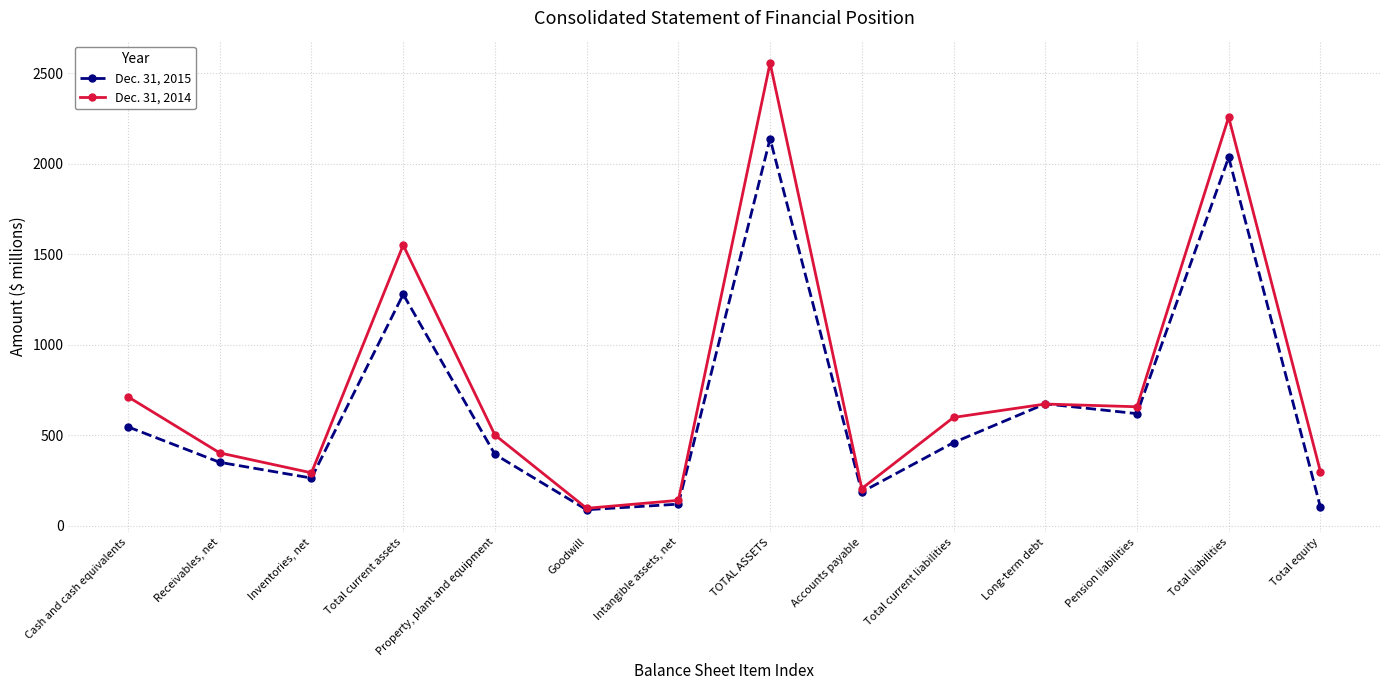

What is the value of the Dec. 31, 2015 point at the 3rd from the left?

263